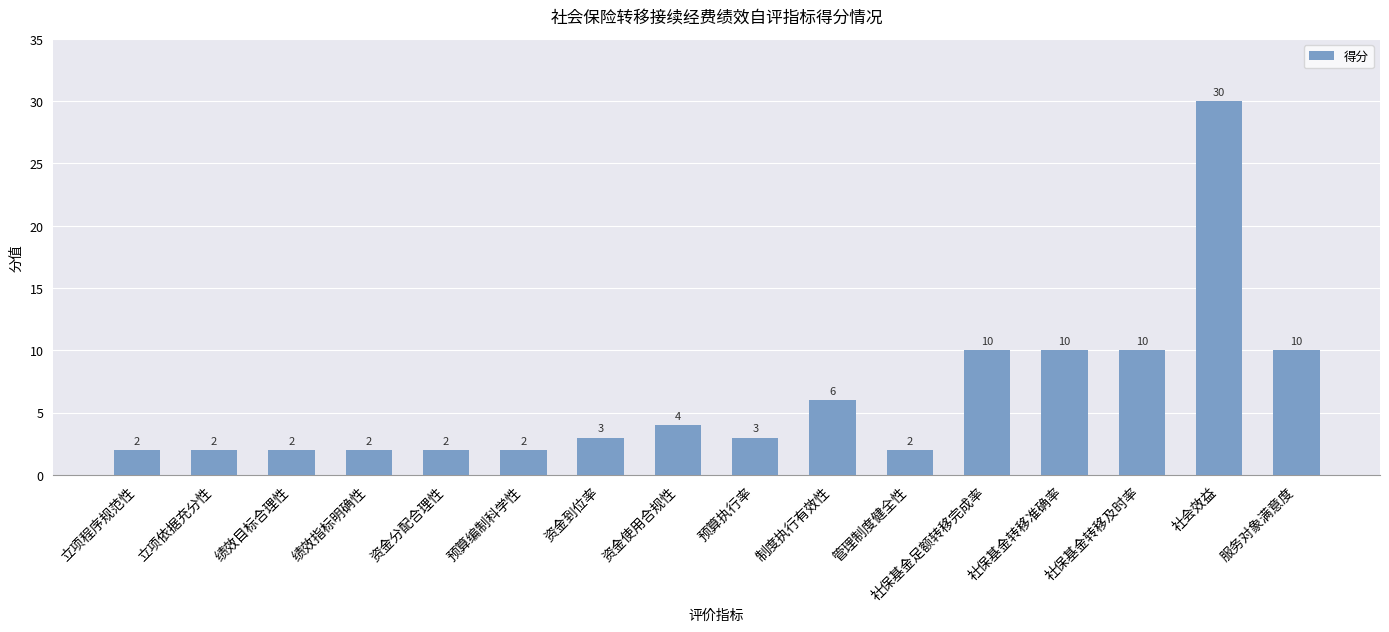

What value does the data have at 资金分配合理性?

2